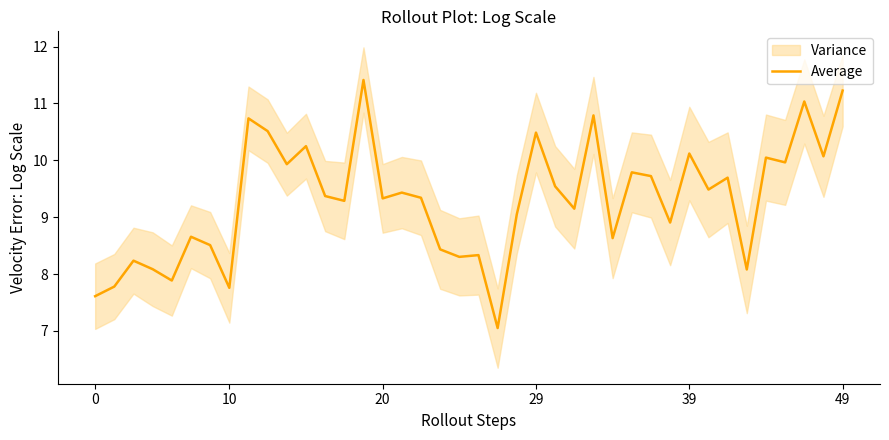

What is the label of the 14th point from the left?

13